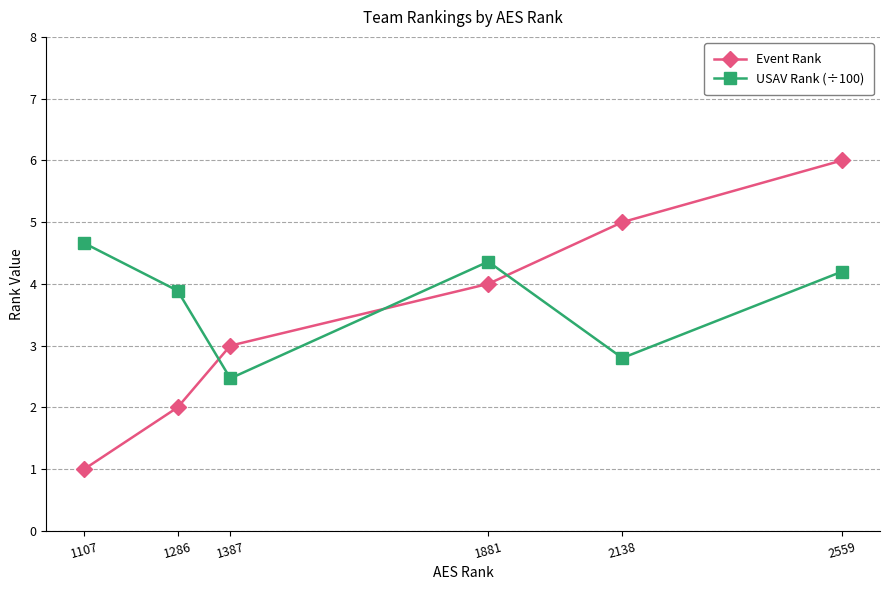

Is the value of USAV Rank (÷100) at 1107 greater than the value of Event Rank at 1881?

Yes